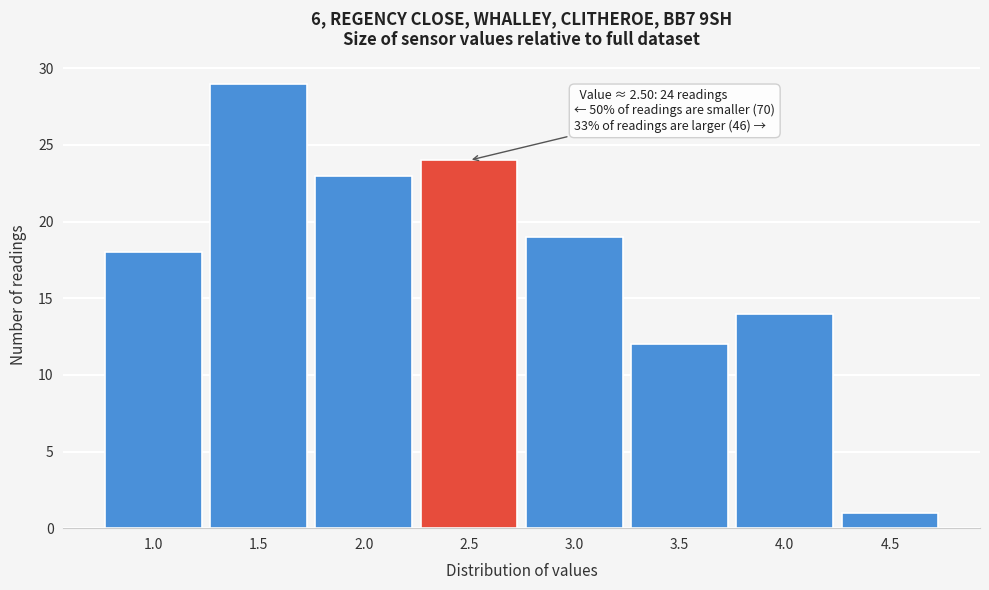

Reading left to right, list all the values displayed in this chart.

1.0=18	1.5=29	2.0=23	2.5=24	3.0=19	3.5=12	4.0=14	4.5=1